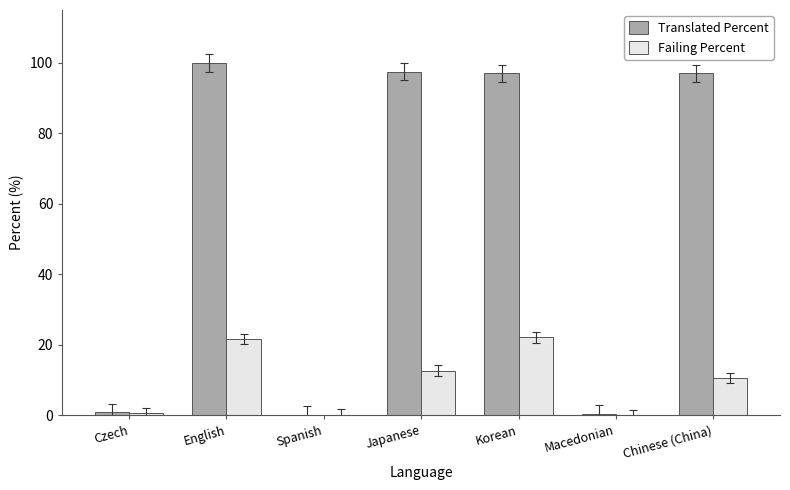

What is the greatest value displayed?

100.0